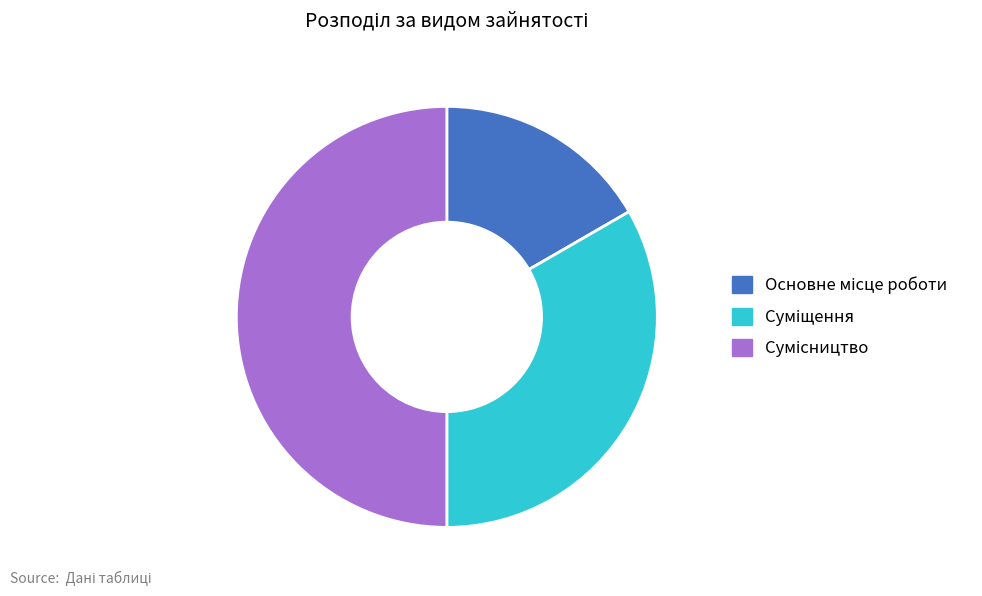

What percentage do Основне місце роботи and Сумісництво together represent?

66.7%